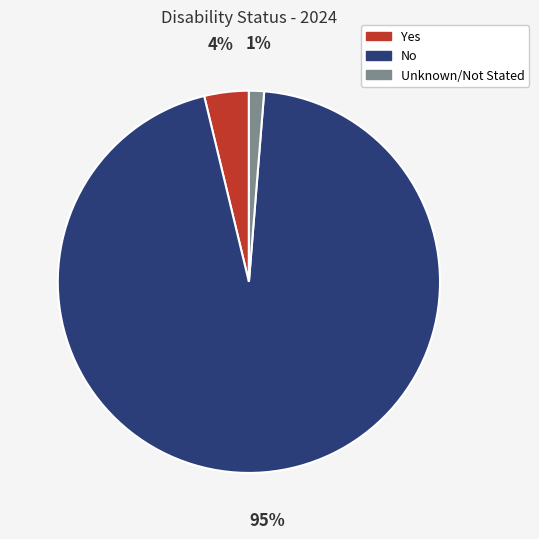

Which category has the biggest portion of the pie?

No